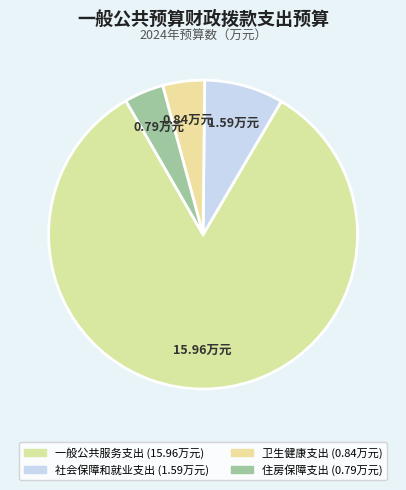

How many slices are in this pie chart?

4